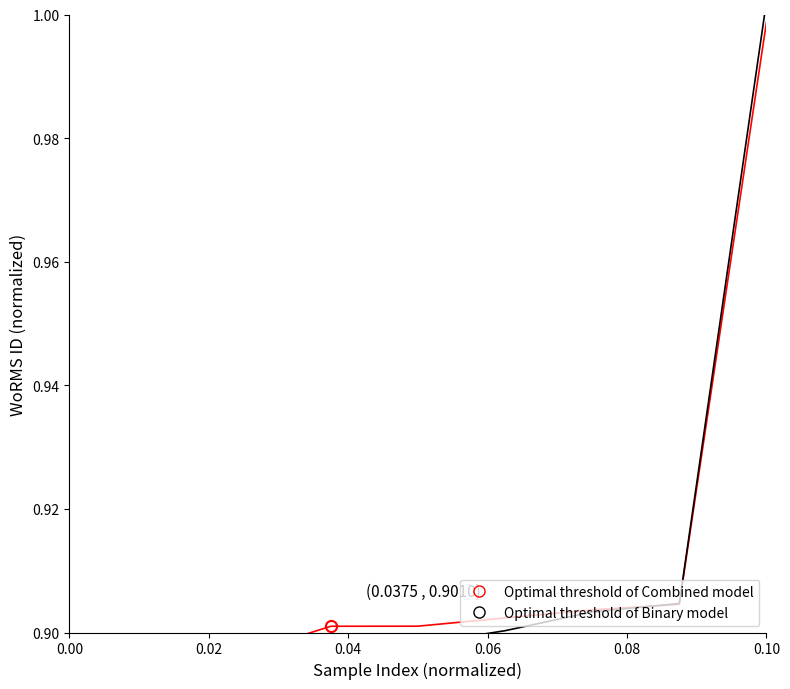

How many data points does each series have?

9